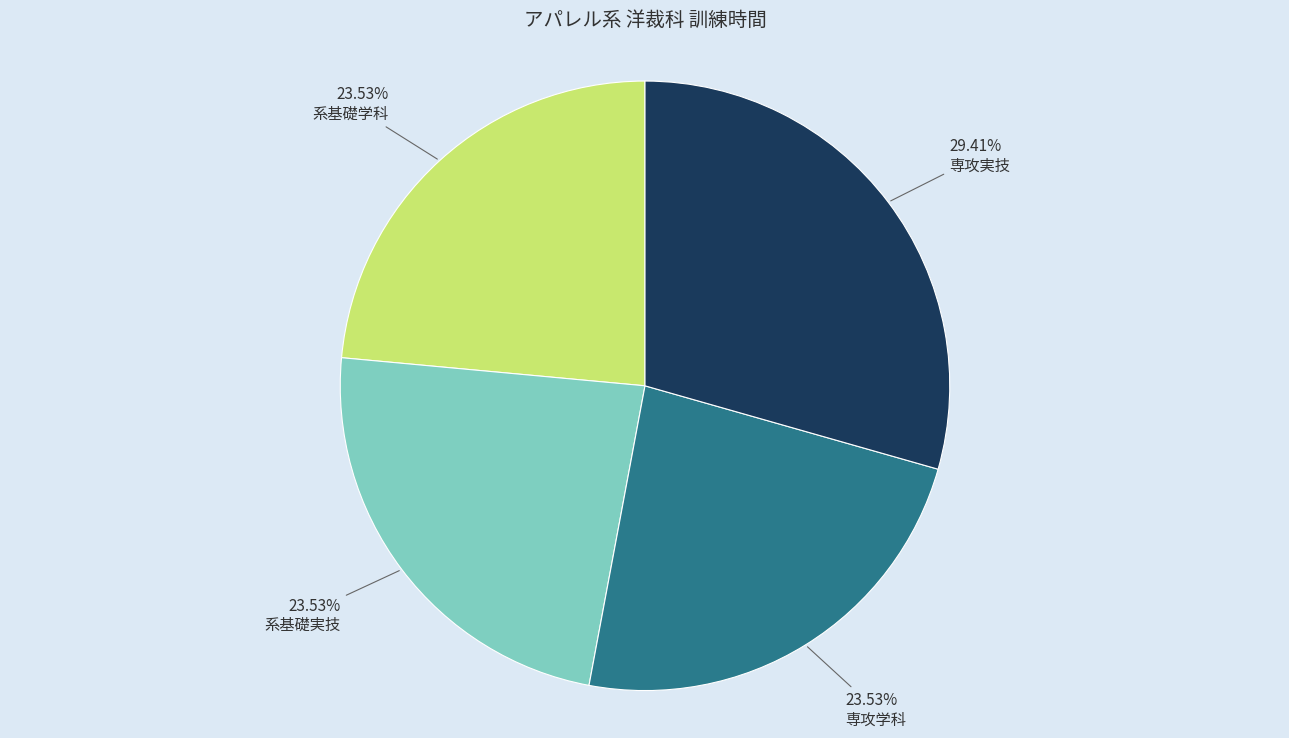

The 系基礎学科 slice represents 24% of the pie. True or false?

True